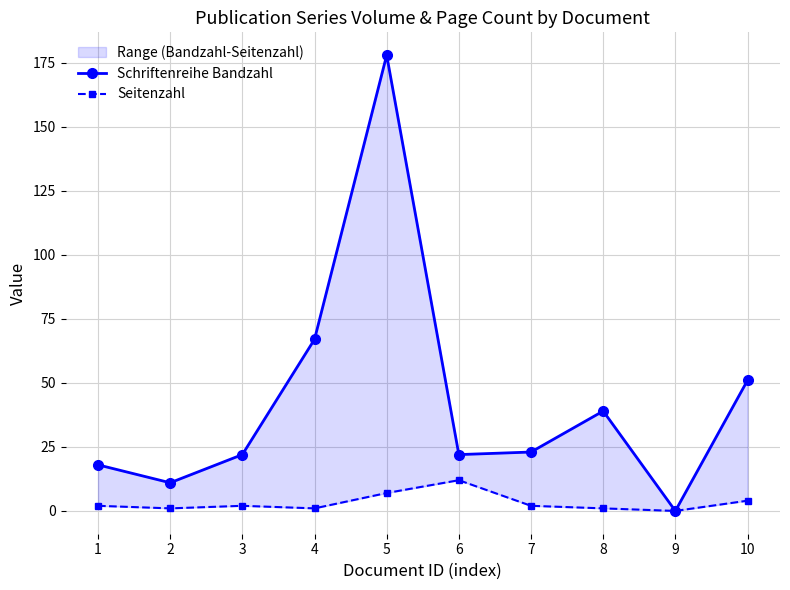

True or false: Schriftenreihe Bandzahl has more than 2 interior local peaks.

False